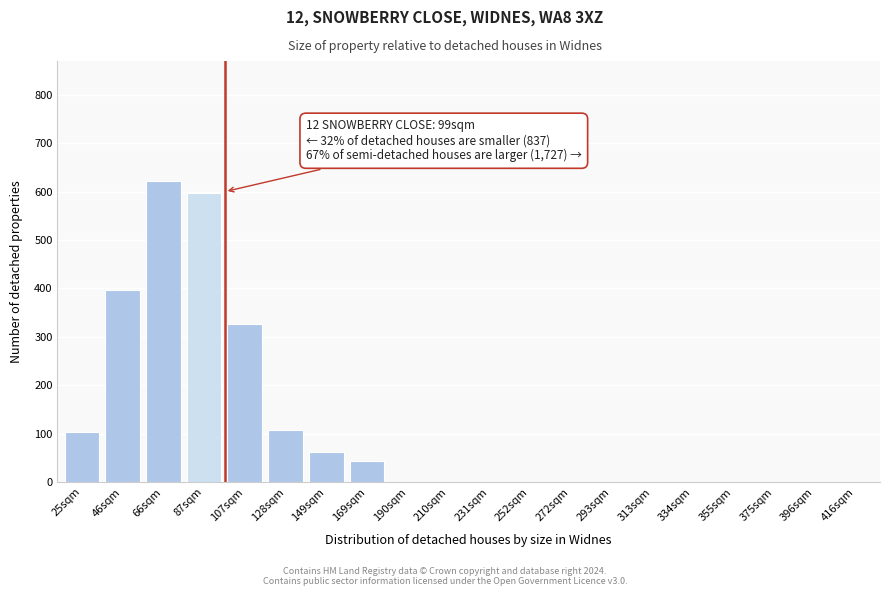

The value at 272sqm is 0. True or false?

True